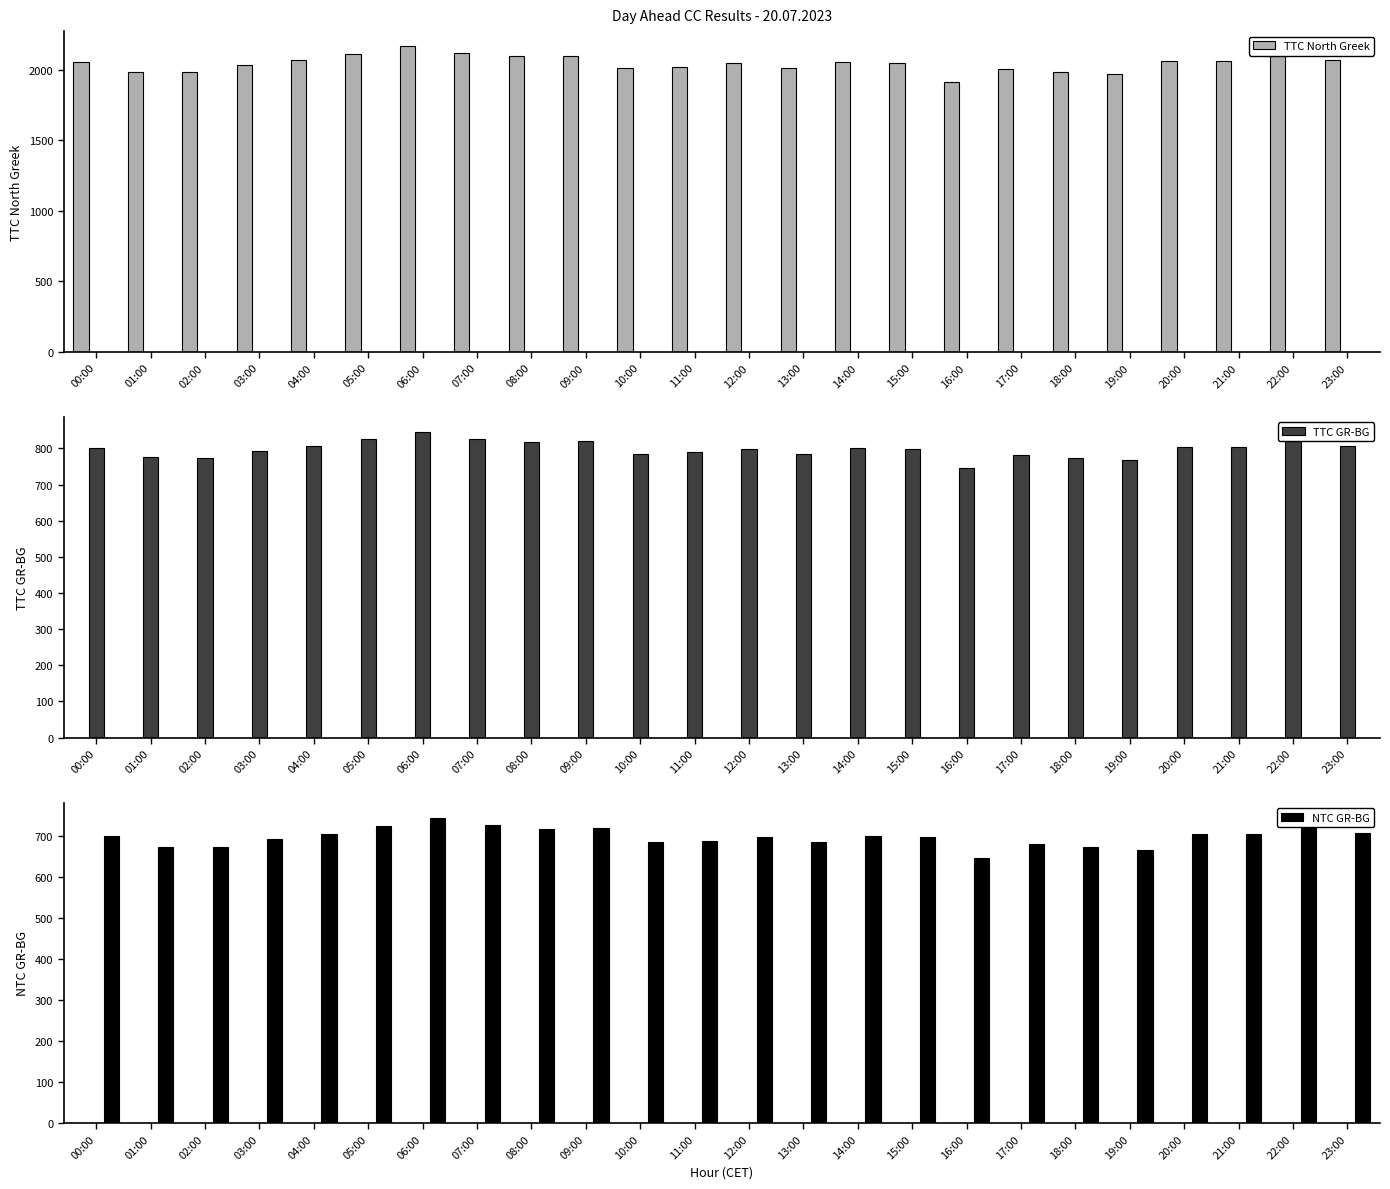

What is the approximate value of TTC North Greek at 10:00?

2014